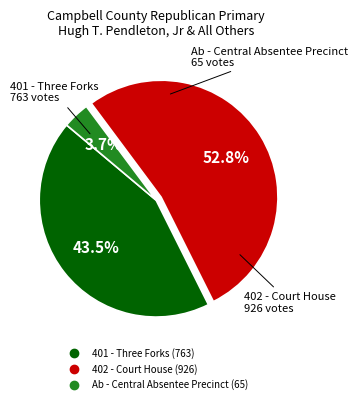

Which category has the smallest portion of the pie?

Ab - Central Absentee Precinct